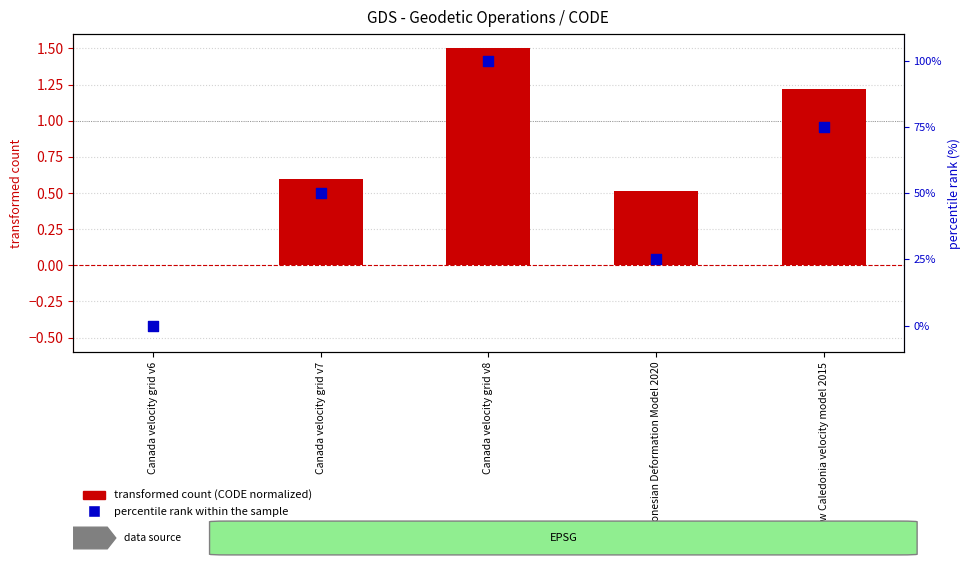

At how many categories does at least one series exceed 30?

3